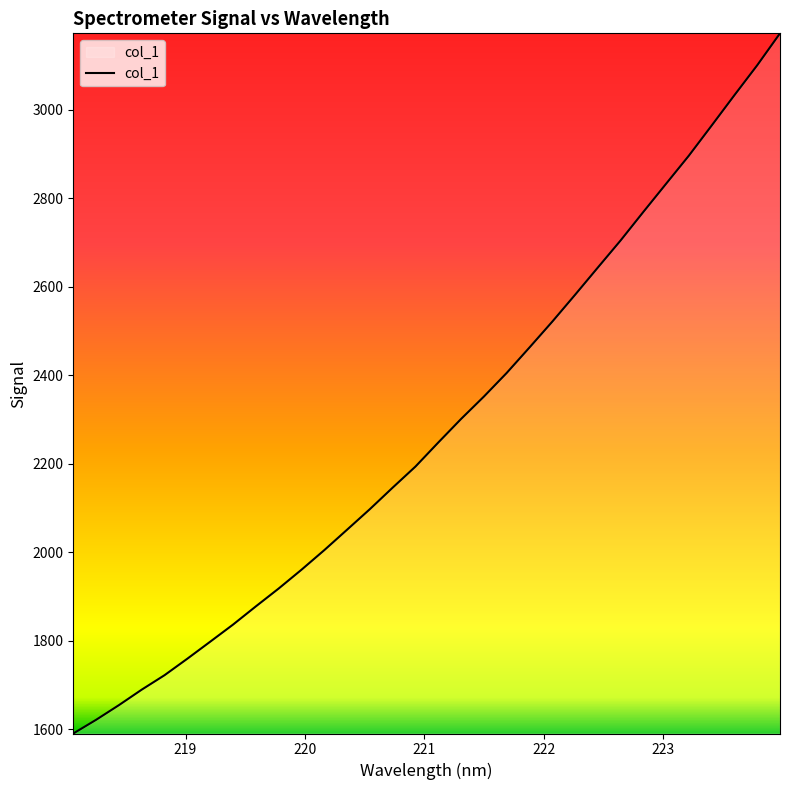

What is the minimum value shown in the chart?

1590.2